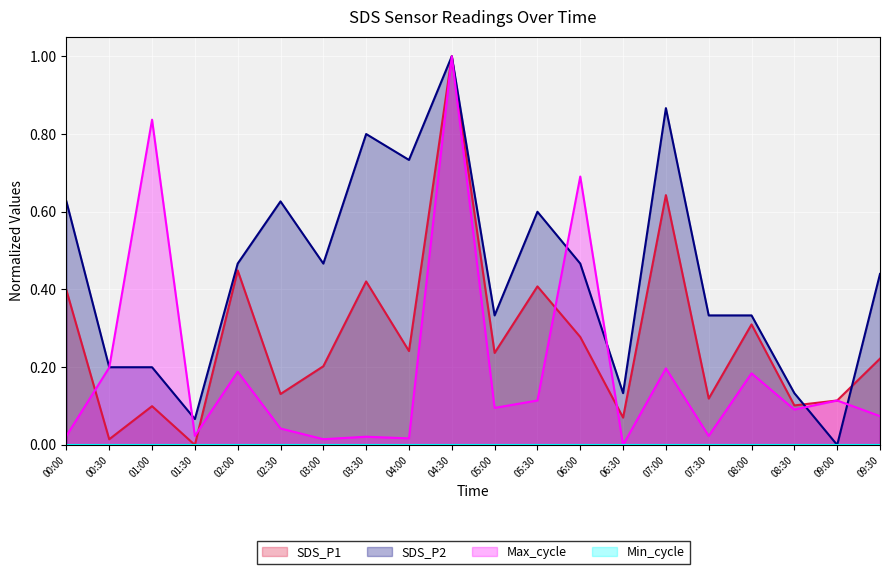

At which category does SDS_P2 reach its first local peak?

02:30